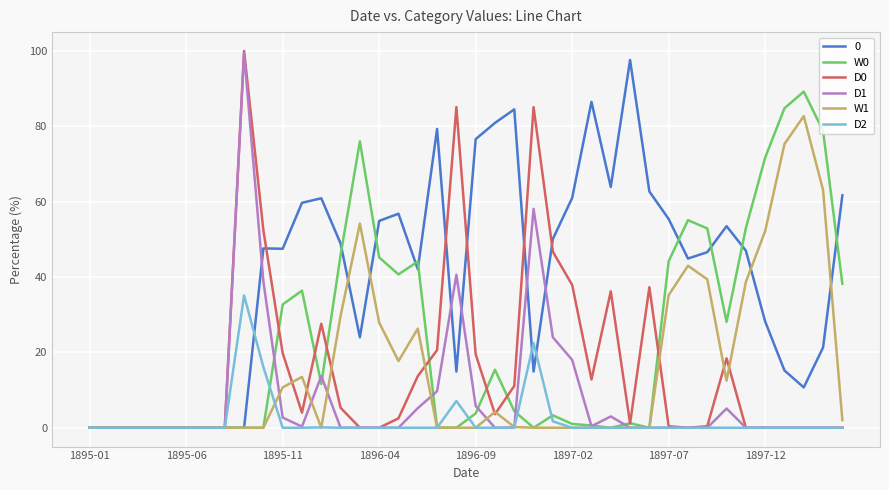

What is the value of the D1 point at the 25th from the left?

24.0